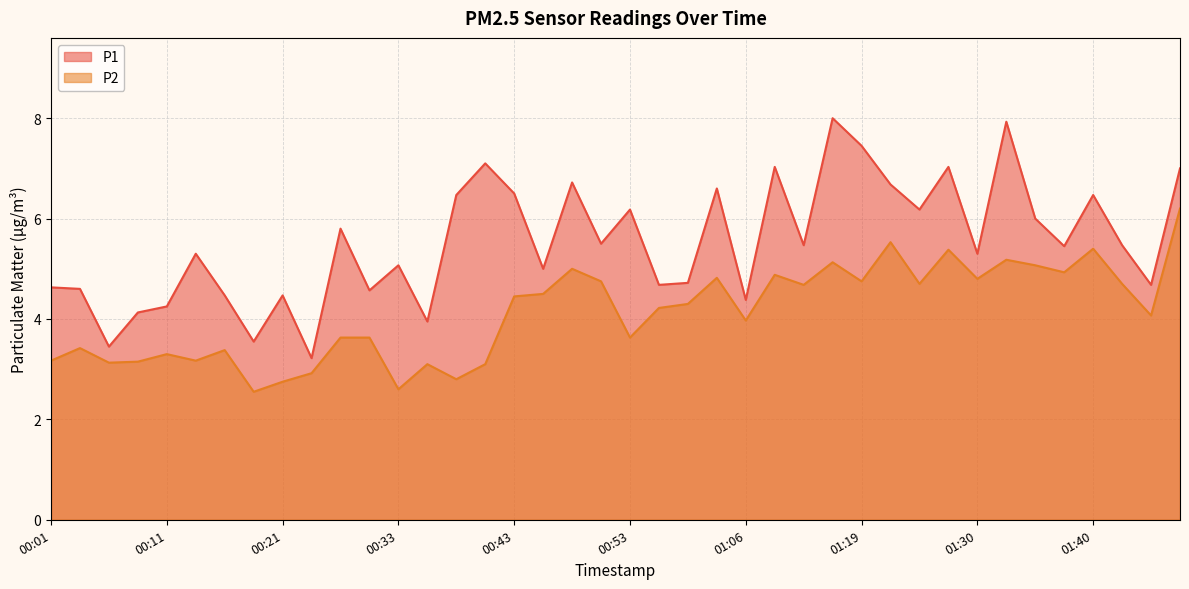

What is the sum of all P2 values?

164.8